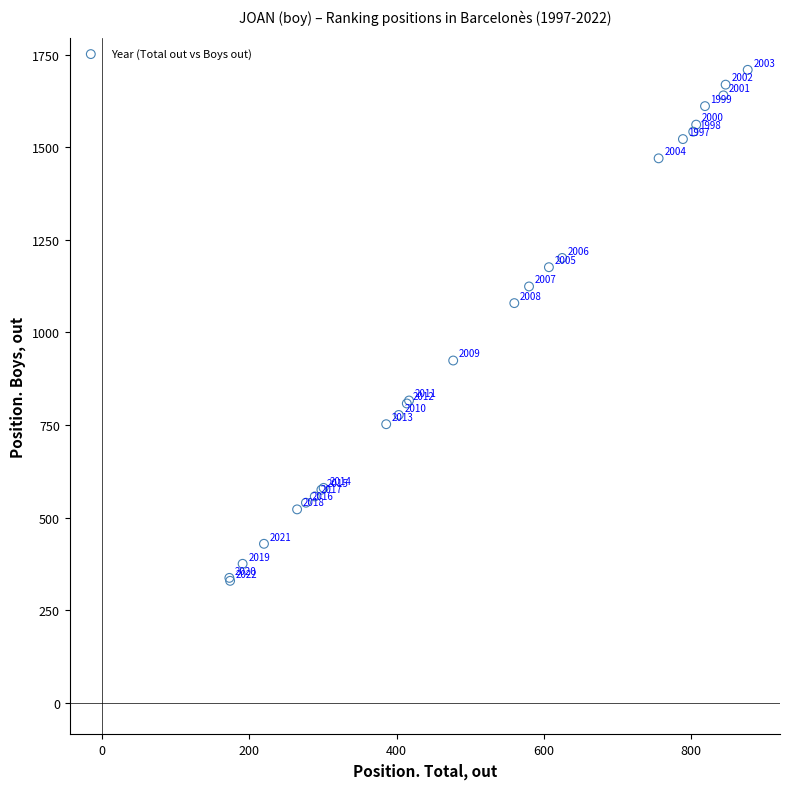

What Y value in the scatter plot is closest to 1019?

1079